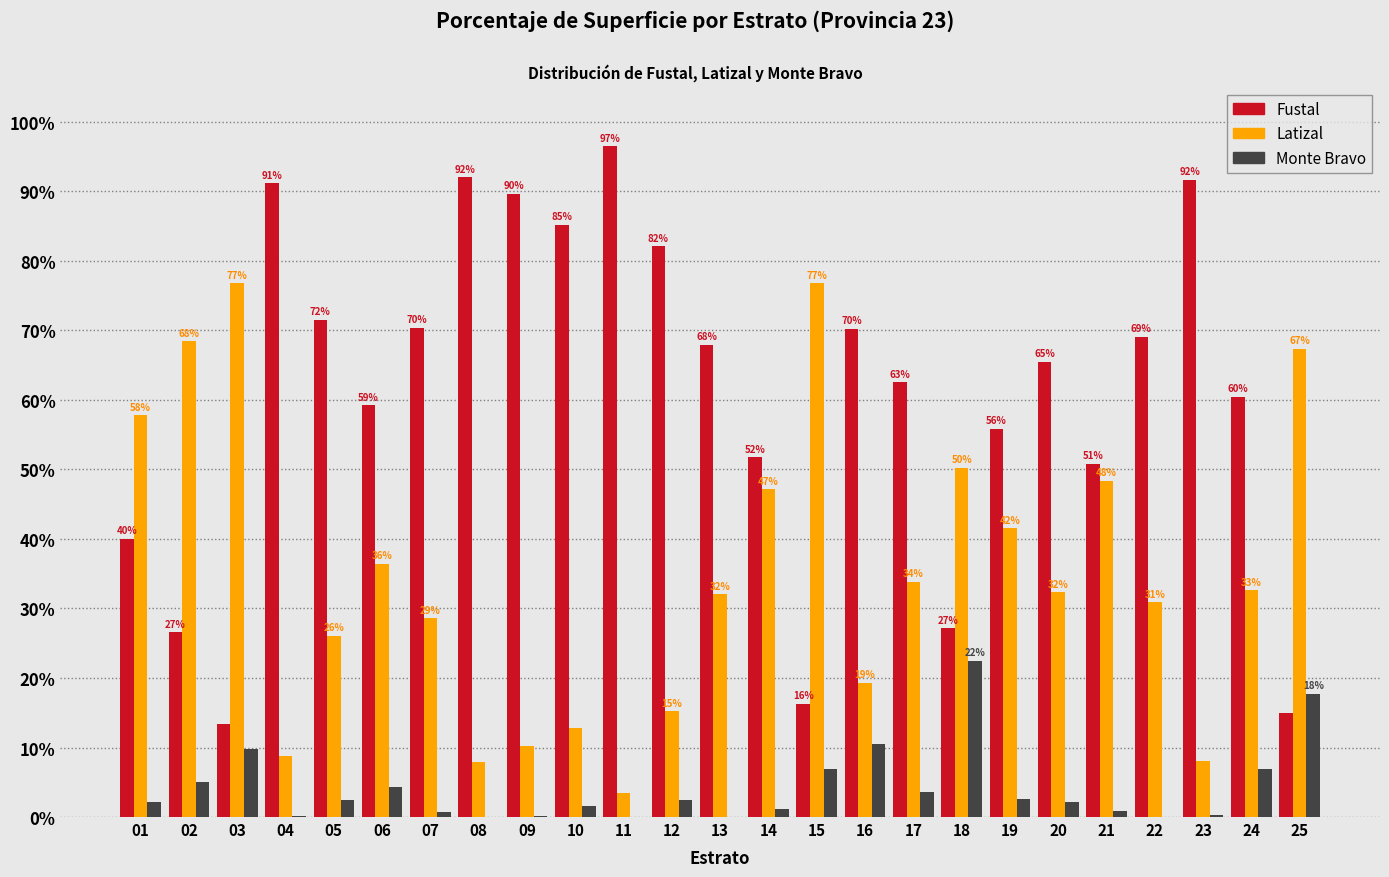

What is the total value across all series at 25?

100.0